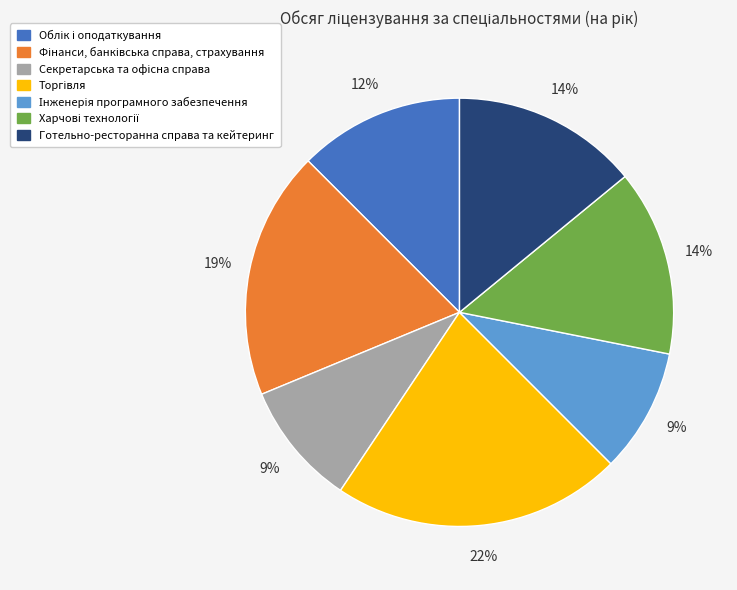

To the nearest percent, what percentage of the pie is Готельно-ресторанна справа та кейтеринг?

14%